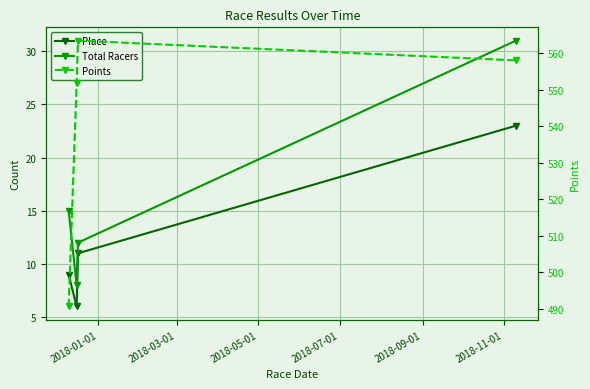

How many distinct data groups are displayed?

3